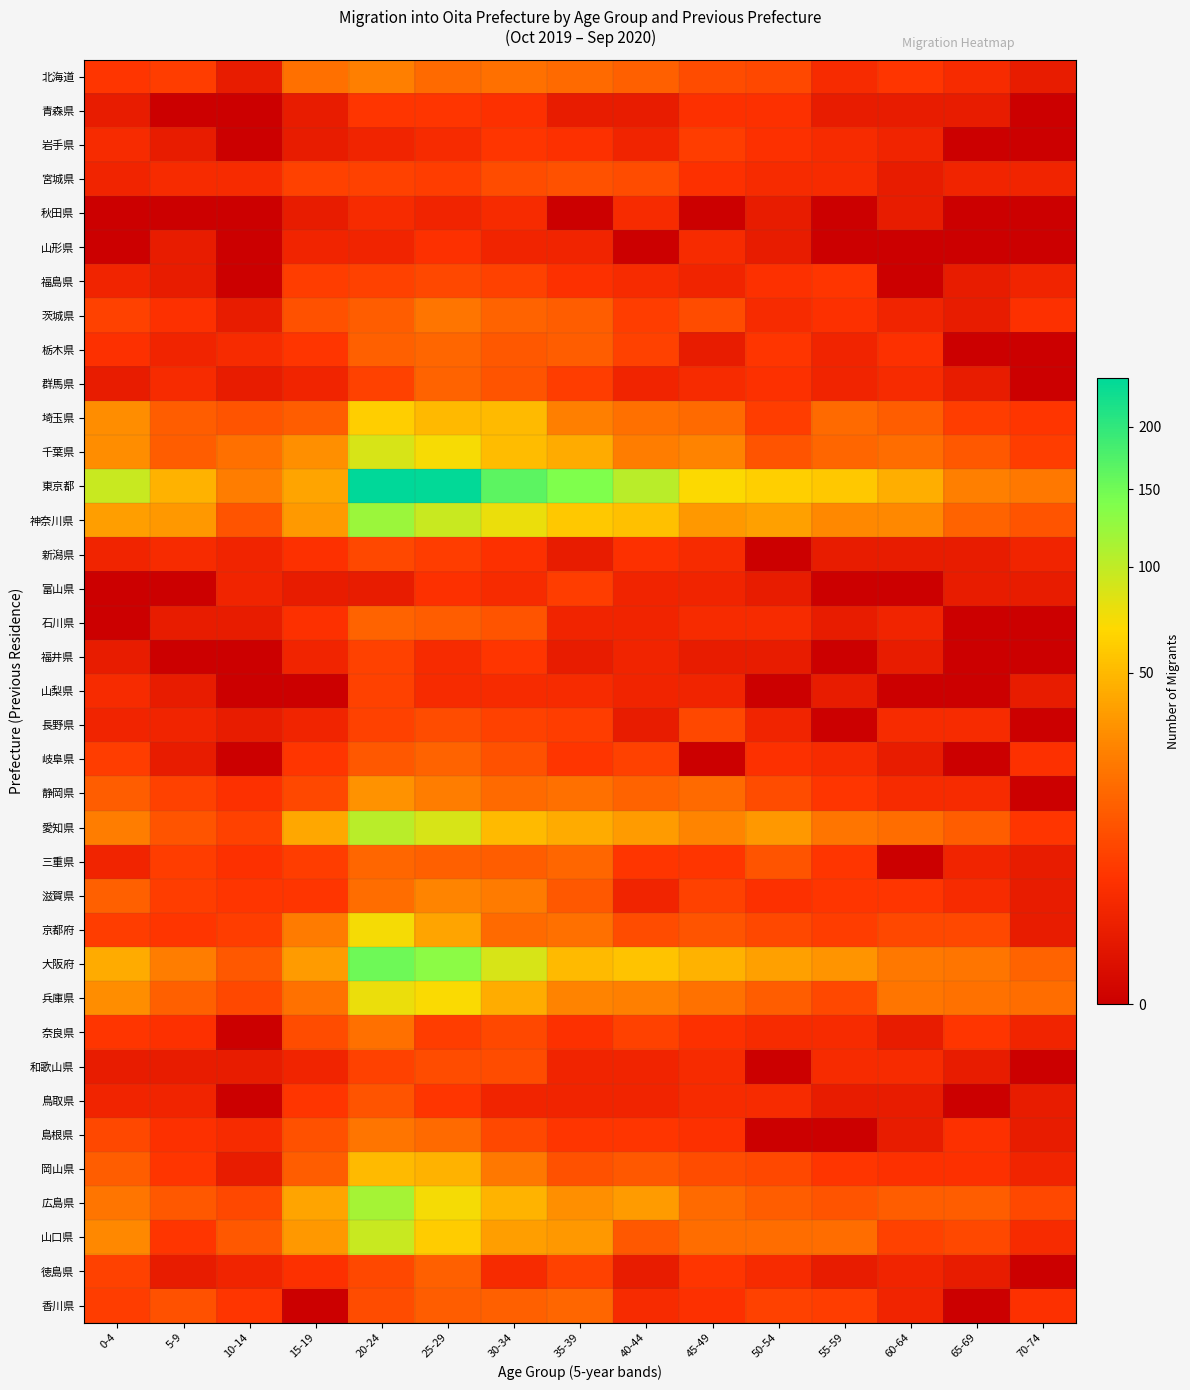

Reading right to left, list all the values displayed in this chart.

北海道: 70-74=1	65-69=3	60-64=5	55-59=3	50-54=8	45-49=9	40-44=14	35-39=17	30-34=19	25-29=17	20-24=25	15-19=19	10-14=1	5-9=6	0-4=5
青森県: 70-74=0	65-69=1	60-64=1	55-59=1	50-54=4	45-49=4	40-44=1	35-39=1	30-34=4	25-29=5	20-24=5	15-19=1	10-14=0	5-9=0	0-4=1
岩手県: 70-74=0	65-69=0	60-64=2	55-59=3	50-54=4	45-49=6	40-44=2	35-39=4	30-34=5	25-29=3	20-24=2	15-19=1	10-14=0	5-9=1	0-4=3
宮城県: 70-74=2	65-69=2	60-64=1	55-59=3	50-54=3	45-49=4	40-44=9	35-39=10	30-34=9	25-29=6	20-24=7	15-19=7	10-14=3	5-9=3	0-4=2
秋田県: 70-74=0	65-69=0	60-64=1	55-59=0	50-54=1	45-49=0	40-44=3	35-39=0	30-34=3	25-29=2	20-24=3	15-19=1	10-14=0	5-9=0	0-4=0
山形県: 70-74=0	65-69=0	60-64=0	55-59=0	50-54=1	45-49=3	40-44=0	35-39=2	30-34=2	25-29=4	20-24=2	15-19=2	10-14=0	5-9=1	0-4=0
福島県: 70-74=2	65-69=1	60-64=0	55-59=5	50-54=4	45-49=2	40-44=3	35-39=4	30-34=7	25-29=8	20-24=7	15-19=6	10-14=0	5-9=1	0-4=2
茨城県: 70-74=4	65-69=1	60-64=2	55-59=4	50-54=3	45-49=9	40-44=6	35-39=13	30-34=15	25-29=21	20-24=13	15-19=10	10-14=1	5-9=4	0-4=7
栃木県: 70-74=0	65-69=0	60-64=4	55-59=2	50-54=5	45-49=1	40-44=7	35-39=13	30-34=12	25-29=16	20-24=14	15-19=5	10-14=3	5-9=2	0-4=4
群馬県: 70-74=0	65-69=1	60-64=3	55-59=2	50-54=4	45-49=3	40-44=2	35-39=6	30-34=11	25-29=15	20-24=7	15-19=2	10-14=1	5-9=3	0-4=1
埼玉県: 70-74=5	65-69=6	60-64=13	55-59=17	50-54=6	45-49=17	40-44=19	35-39=25	30-34=51	25-29=50	20-24=62	15-19=13	10-14=11	5-9=13	0-4=30
千葉県: 70-74=6	65-69=12	60-64=18	55-59=16	50-54=11	45-49=26	40-44=24	35-39=43	30-34=52	25-29=72	20-24=87	15-19=31	10-14=19	5-9=13	0-4=30
東京都: 70-74=22	65-69=25	60-64=45	55-59=59	50-54=63	45-49=69	40-44=104	35-39=140	30-34=164	25-29=242	20-24=245	15-19=40	10-14=24	5-9=46	0-4=96
神奈川県: 70-74=11	65-69=15	60-64=28	55-59=28	50-54=38	45-49=34	40-44=54	35-39=59	30-34=78	25-29=95	20-24=121	15-19=35	10-14=11	5-9=34	0-4=37
新潟県: 70-74=2	65-69=1	60-64=1	55-59=1	50-54=0	45-49=3	40-44=4	35-39=1	30-34=4	25-29=6	20-24=8	15-19=4	10-14=2	5-9=3	0-4=2
富山県: 70-74=1	65-69=1	60-64=0	55-59=0	50-54=1	45-49=2	40-44=2	35-39=6	30-34=3	25-29=4	20-24=1	15-19=1	10-14=2	5-9=0	0-4=0
石川県: 70-74=0	65-69=0	60-64=2	55-59=1	50-54=3	45-49=3	40-44=2	35-39=2	30-34=11	25-29=13	20-24=15	15-19=4	10-14=1	5-9=1	0-4=0
福井県: 70-74=0	65-69=0	60-64=1	55-59=0	50-54=1	45-49=1	40-44=2	35-39=1	30-34=5	25-29=3	20-24=7	15-19=2	10-14=0	5-9=0	0-4=1
山梨県: 70-74=1	65-69=0	60-64=0	55-59=1	50-54=0	45-49=2	40-44=2	35-39=3	30-34=3	25-29=3	20-24=7	15-19=0	10-14=0	5-9=1	0-4=3
長野県: 70-74=0	65-69=3	60-64=3	55-59=0	50-54=2	45-49=8	40-44=1	35-39=6	30-34=7	25-29=9	20-24=7	15-19=2	10-14=1	5-9=2	0-4=2
岐阜県: 70-74=4	65-69=0	60-64=1	55-59=3	50-54=4	45-49=0	40-44=7	35-39=5	30-34=10	25-29=15	20-24=12	15-19=5	10-14=0	5-9=1	0-4=6
静岡県: 70-74=0	65-69=3	60-64=3	55-59=5	50-54=9	45-49=17	40-44=15	35-39=19	30-34=17	25-29=24	20-24=32	15-19=8	10-14=4	5-9=7	0-4=13
愛知県: 70-74=5	65-69=13	60-64=18	55-59=21	50-54=34	45-49=27	40-44=36	35-39=43	30-34=51	25-29=88	20-24=103	15-19=41	10-14=7	5-9=11	0-4=24
三重県: 70-74=1	65-69=2	60-64=0	55-59=5	50-54=11	45-49=5	40-44=5	35-39=16	30-34=13	25-29=14	20-24=16	15-19=6	10-14=4	5-9=6	0-4=2
滋賀県: 70-74=1	65-69=3	60-64=5	55-59=5	50-54=4	45-49=7	40-44=2	35-39=12	30-34=23	25-29=27	20-24=18	15-19=5	10-14=5	5-9=6	0-4=14
京都府: 70-74=1	65-69=8	60-64=8	55-59=6	50-54=8	45-49=11	40-44=9	35-39=19	30-34=17	25-29=40	20-24=73	15-19=23	10-14=6	5-9=5	0-4=6
大阪府: 70-74=15	65-69=21	60-64=22	55-59=33	50-54=38	45-49=46	40-44=56	35-39=51	30-34=87	25-29=131	20-24=152	15-19=36	10-14=12	5-9=24	0-4=43
兵庫県: 70-74=18	65-69=20	60-64=21	55-59=8	50-54=13	45-49=20	40-44=25	35-39=26	30-34=44	25-29=70	20-24=78	15-19=20	10-14=8	5-9=14	0-4=30
奈良県: 70-74=2	65-69=5	60-64=1	55-59=3	50-54=3	45-49=4	40-44=7	35-39=4	30-34=8	25-29=6	20-24=19	15-19=9	10-14=0	5-9=4	0-4=5
和歌山県: 70-74=0	65-69=1	60-64=3	55-59=3	50-54=0	45-49=3	40-44=2	35-39=2	30-34=9	25-29=9	20-24=7	15-19=2	10-14=1	5-9=1	0-4=1
鳥取県: 70-74=1	65-69=0	60-64=1	55-59=1	50-54=3	45-49=3	40-44=2	35-39=2	30-34=2	25-29=5	20-24=11	15-19=5	10-14=0	5-9=2	0-4=2
島根県: 70-74=1	65-69=4	60-64=1	55-59=0	50-54=0	45-49=4	40-44=5	35-39=5	30-34=8	25-29=17	20-24=21	15-19=10	10-14=3	5-9=4	0-4=8
岡山県: 70-74=2	65-69=4	60-64=4	55-59=5	50-54=8	45-49=9	40-44=12	35-39=10	30-34=22	25-29=46	20-24=51	15-19=13	10-14=1	5-9=5	0-4=13
広島県: 70-74=8	65-69=13	60-64=13	55-59=11	50-54=13	45-49=17	40-44=36	35-39=31	30-34=47	25-29=73	20-24=115	15-19=40	10-14=8	5-9=12	0-4=21
山口県: 70-74=3	65-69=8	60-64=7	55-59=18	50-54=18	45-49=18	40-44=12	35-39=34	30-34=37	25-29=61	20-24=96	15-19=34	10-14=12	5-9=5	0-4=28
徳島県: 70-74=0	65-69=1	60-64=2	55-59=1	50-54=3	45-49=5	40-44=1	35-39=7	30-34=3	25-29=14	20-24=8	15-19=4	10-14=2	5-9=1	0-4=7
香川県: 70-74=4	65-69=0	60-64=2	55-59=6	50-54=7	45-49=4	40-44=3	35-39=16	30-34=14	25-29=13	20-24=9	15-19=0	10-14=5	5-9=10	0-4=6